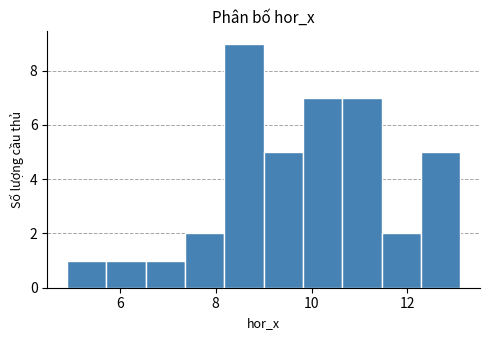

Which range on the x-axis has the tallest bar?

8.2 to 9.0